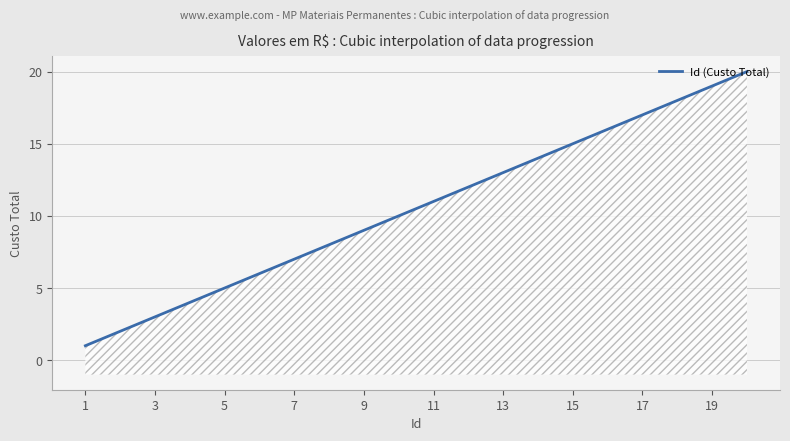

Which has a higher value, 2 or 15?

15